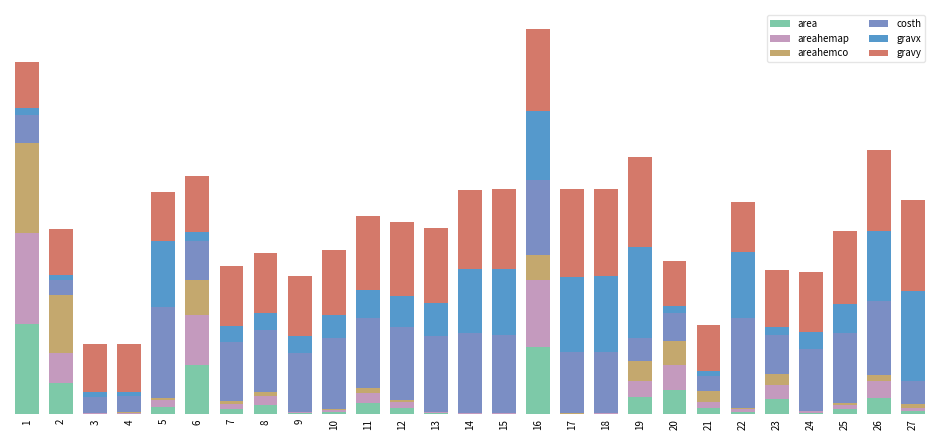

Are the bars horizontal?

No